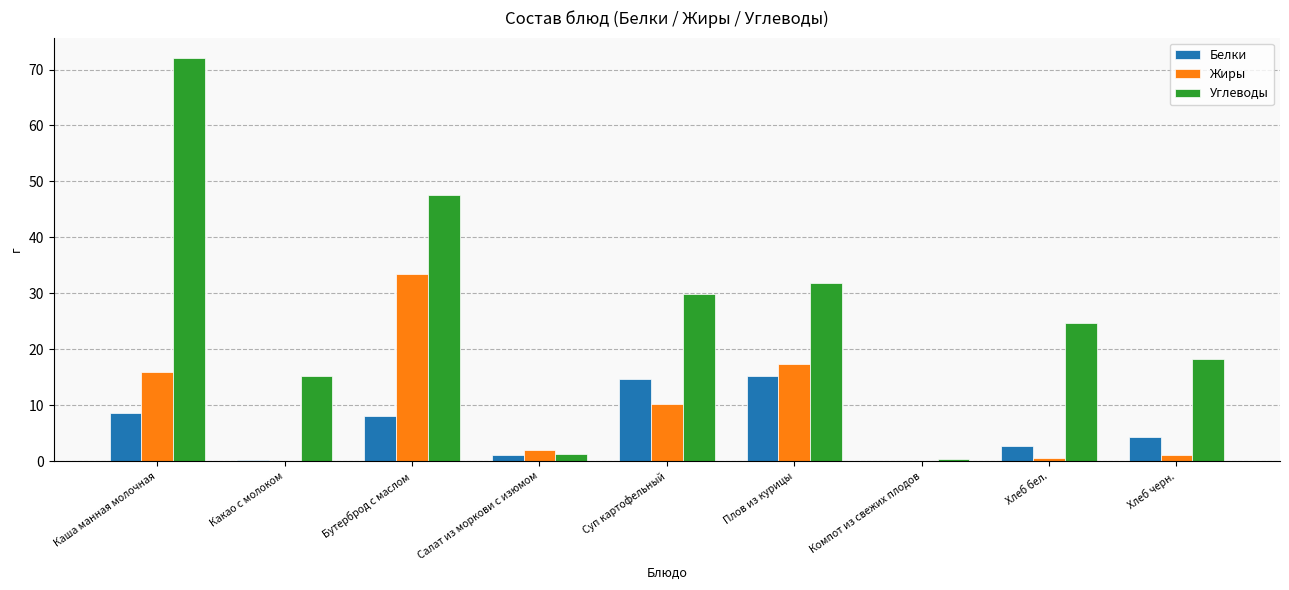

True or false: Углеводы has a value of 24.7 at Хлеб бел..

True